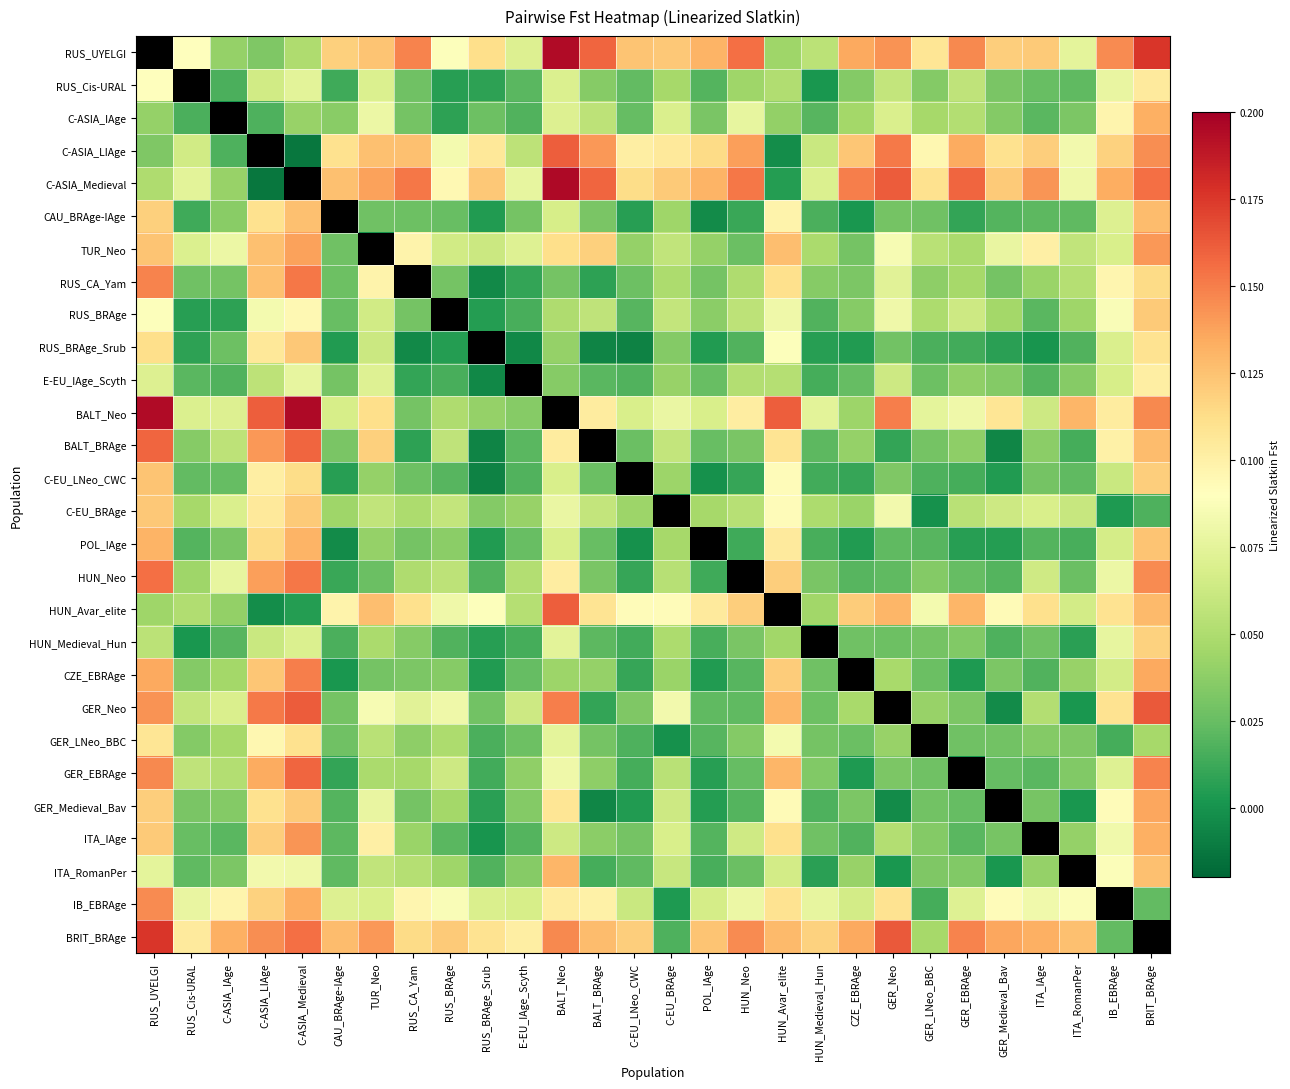

What is the total value across all series at CZE_EBRAge?

1.3